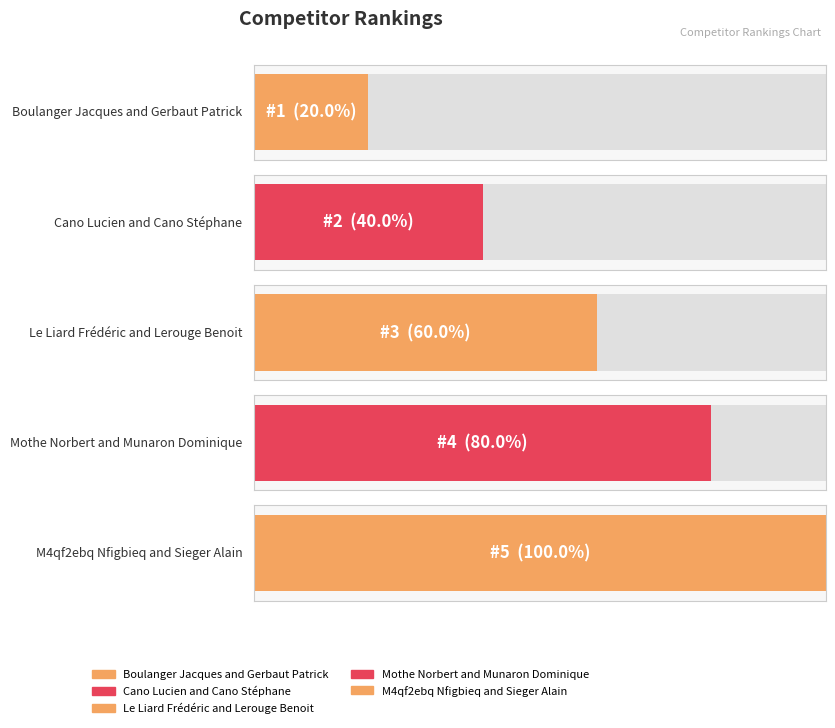

What is the greatest value displayed?

5